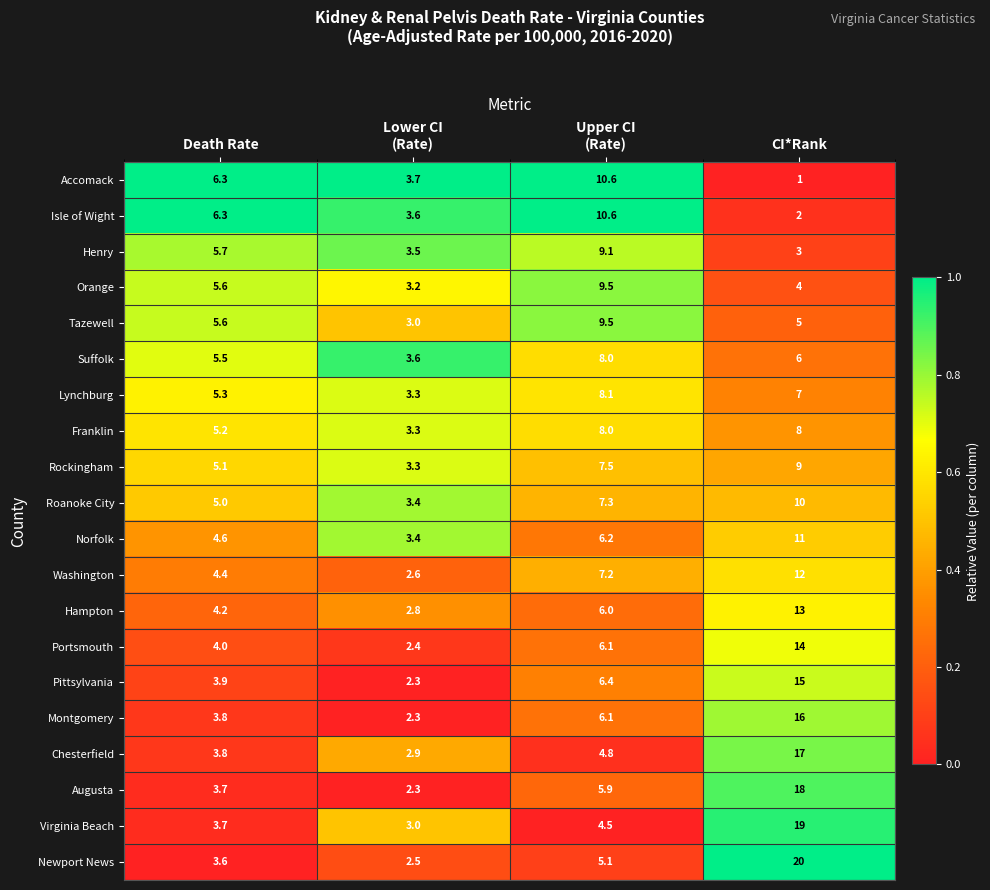

What is the total value across all series at Death Rate?

95.3